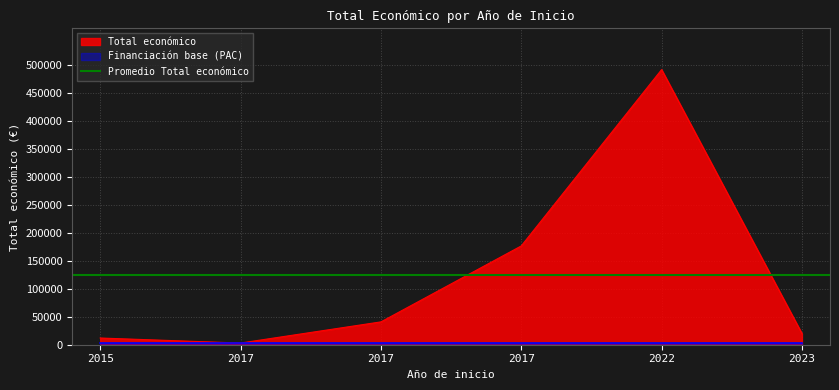

Is it true that the value at 2022 is 492343?

True